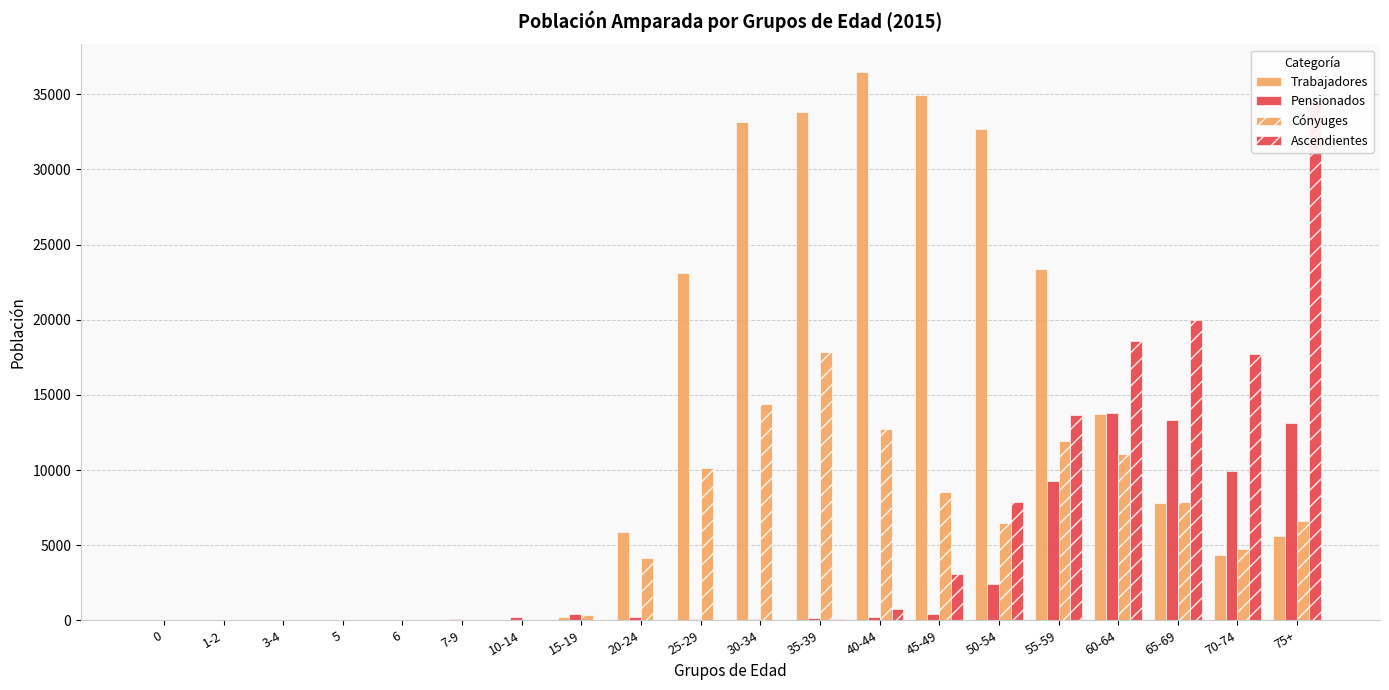

The value of Ascendientes at 60-64 is 10286. True or false?

False